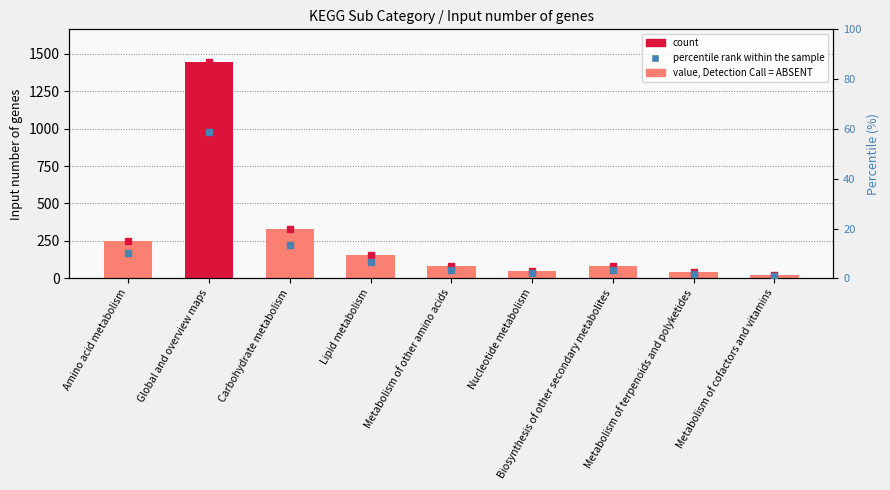

At how many categories does at least one series exceed 476?

1